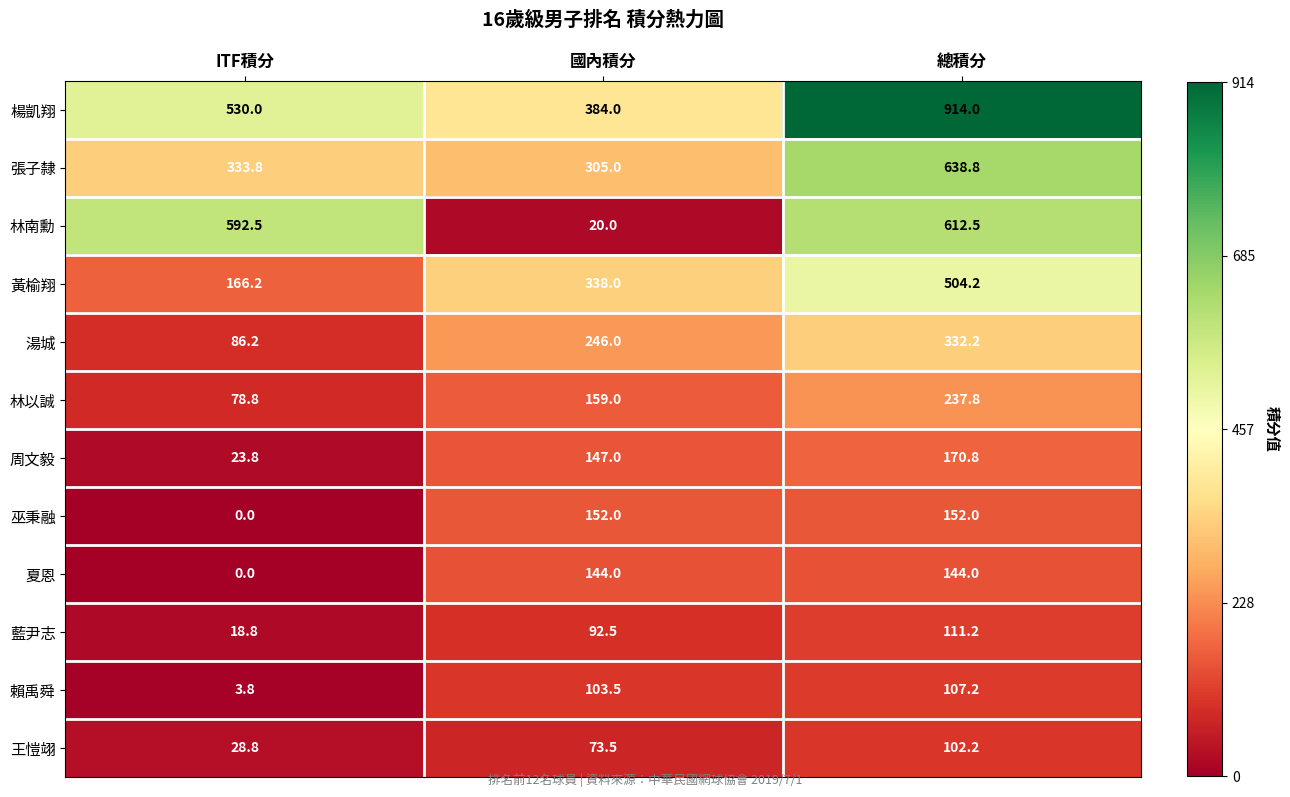

Rank the categories by 張子隸 value from highest to lowest.

總積分, ITF積分, 國內積分